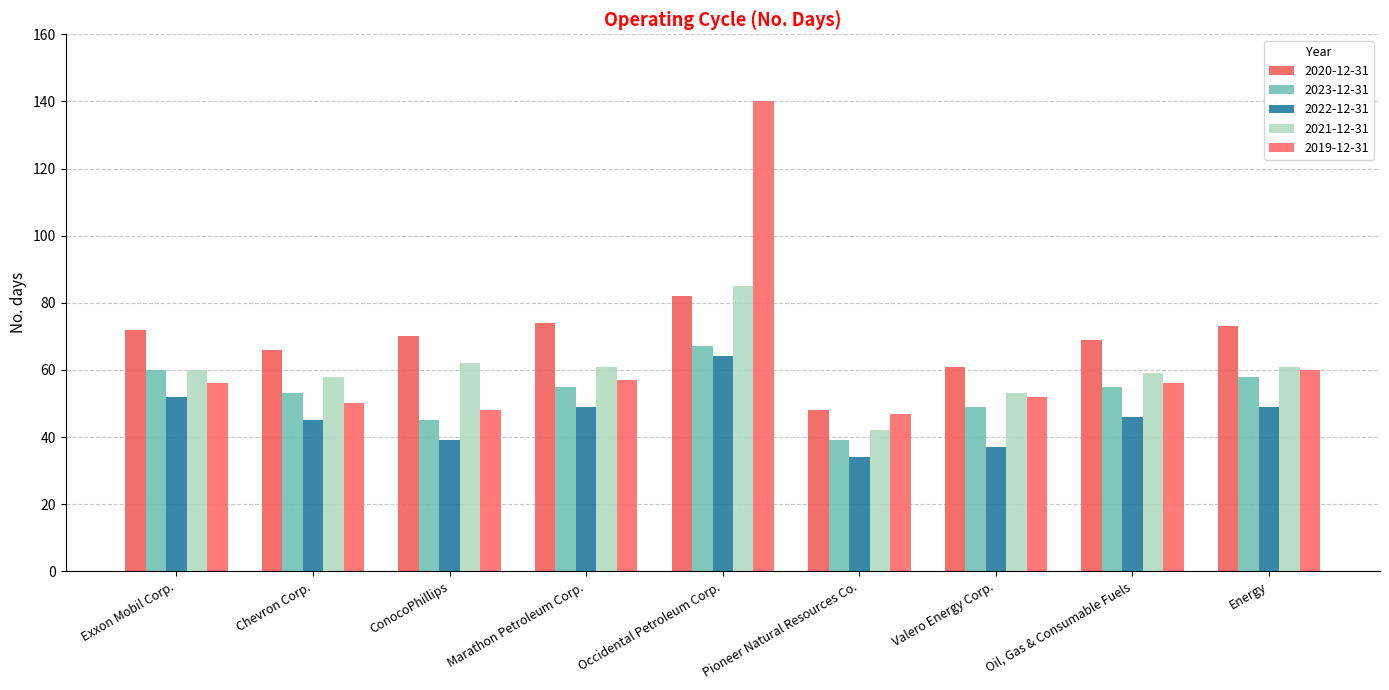

Is the value of 2020-12-31 at Oil, Gas & Consumable Fuels greater than the value of 2021-12-31 at Pioneer Natural Resources Co.?

Yes